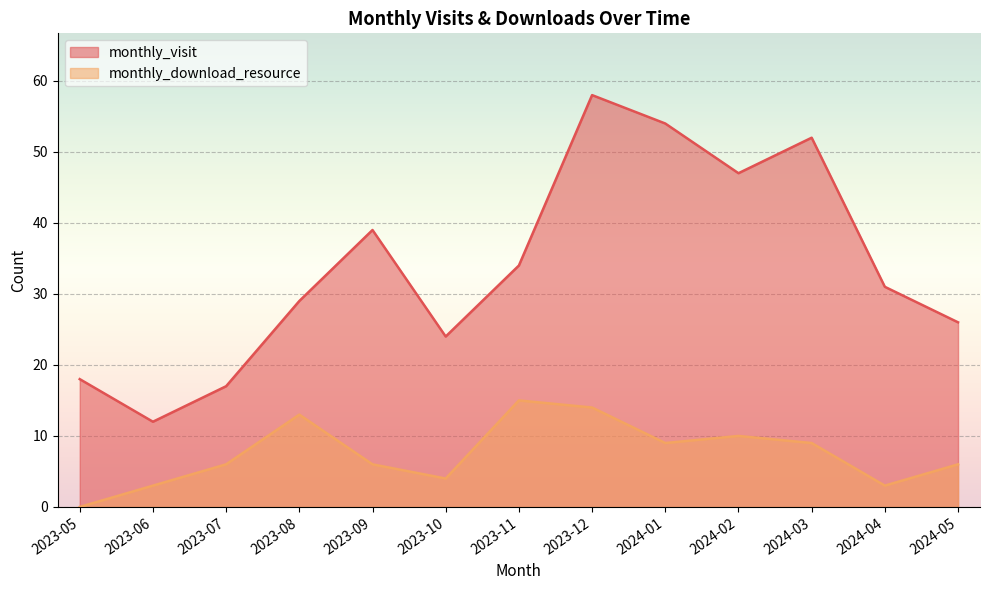

True or false: monthly_visit and monthly_download_resource intersect in this chart.

False